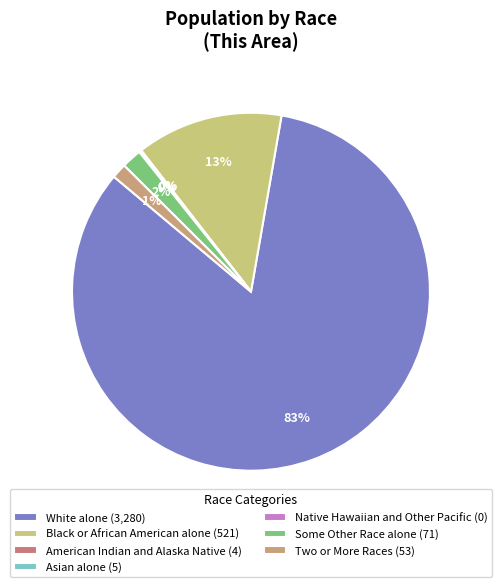

Rank the categories by value from lowest to highest.

Native Hawaiian and Other Pacific, American Indian and Alaska Native, Asian alone, Two or More Races, Some Other Race alone, Black or African American alone, White alone